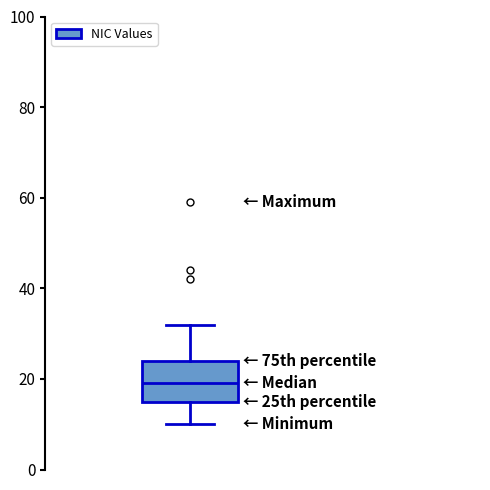

Transcribe this box plot: give where the median line is, the range the box spans, and where the two whiskers end, as read against the y-axis. The values are not printed on the chart, so give them approximately, as read against the axis.

median 20, box 16 to 24, whiskers 10 to 32